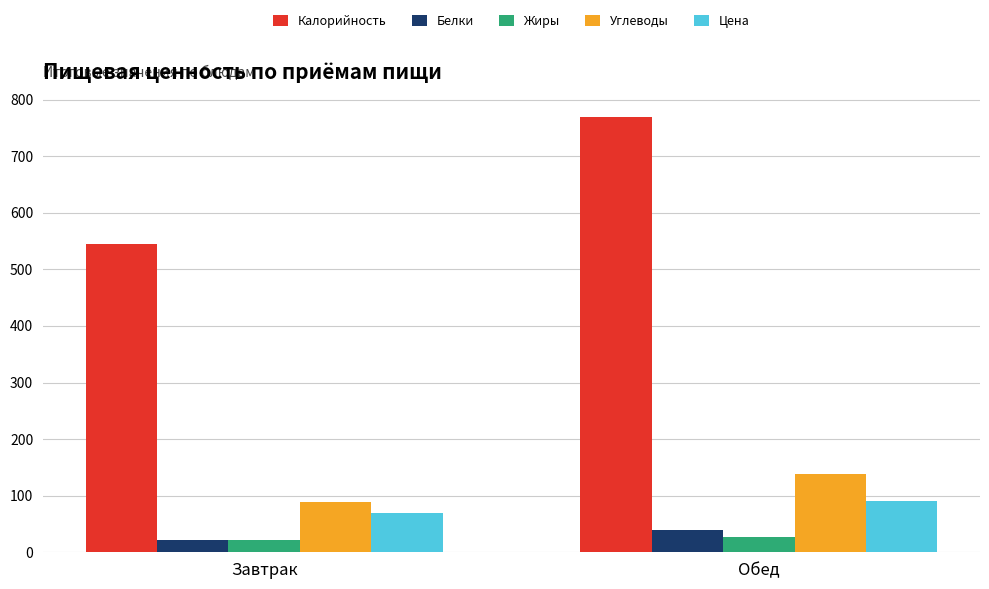

How many bars are there in each group?

5